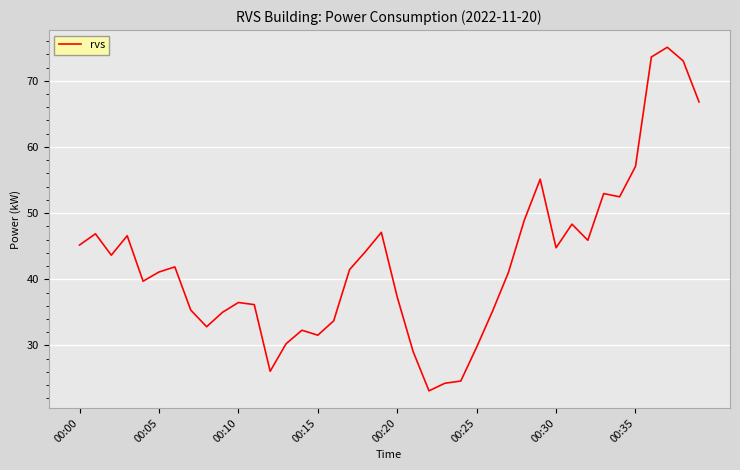

What is the greatest value displayed?

75.1